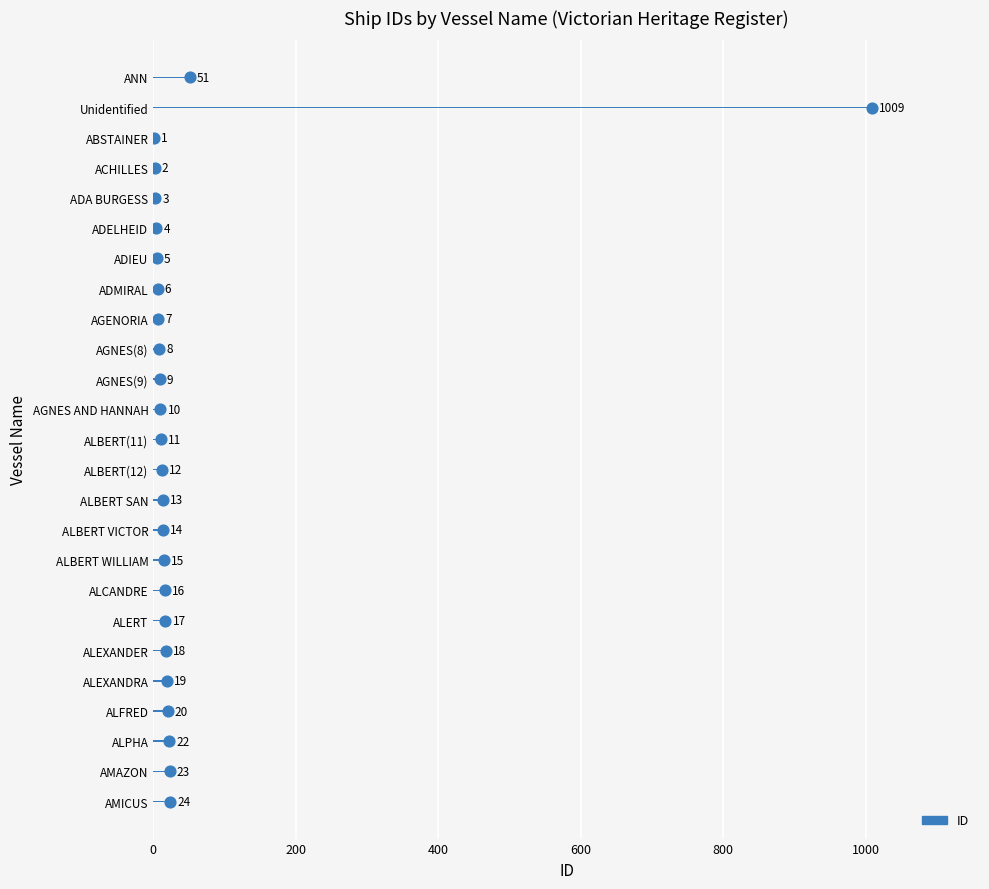

Which has a higher value, AMICUS or AGNES AND HANNAH?

AMICUS